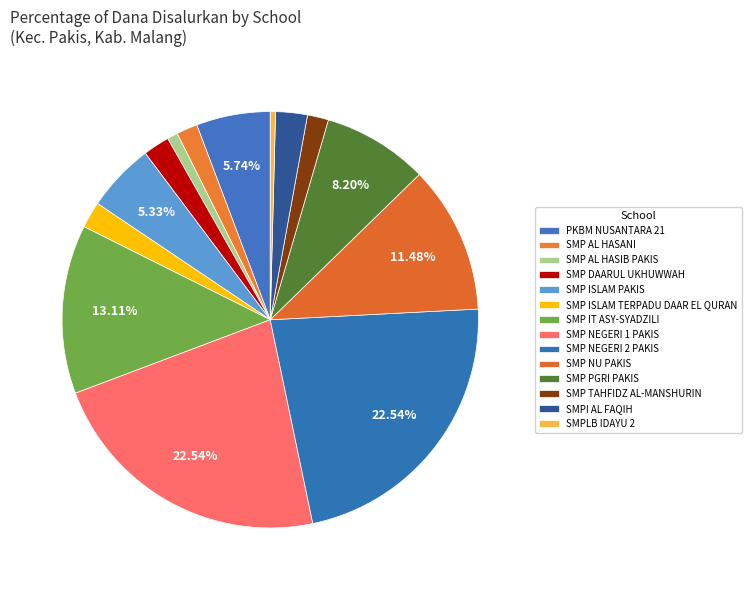

Is it true that SMP ISLAM TERPADU DAAR EL QURAN is 2% of the pie?

True